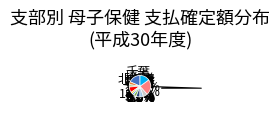

Count the number of slices in the pie.

12